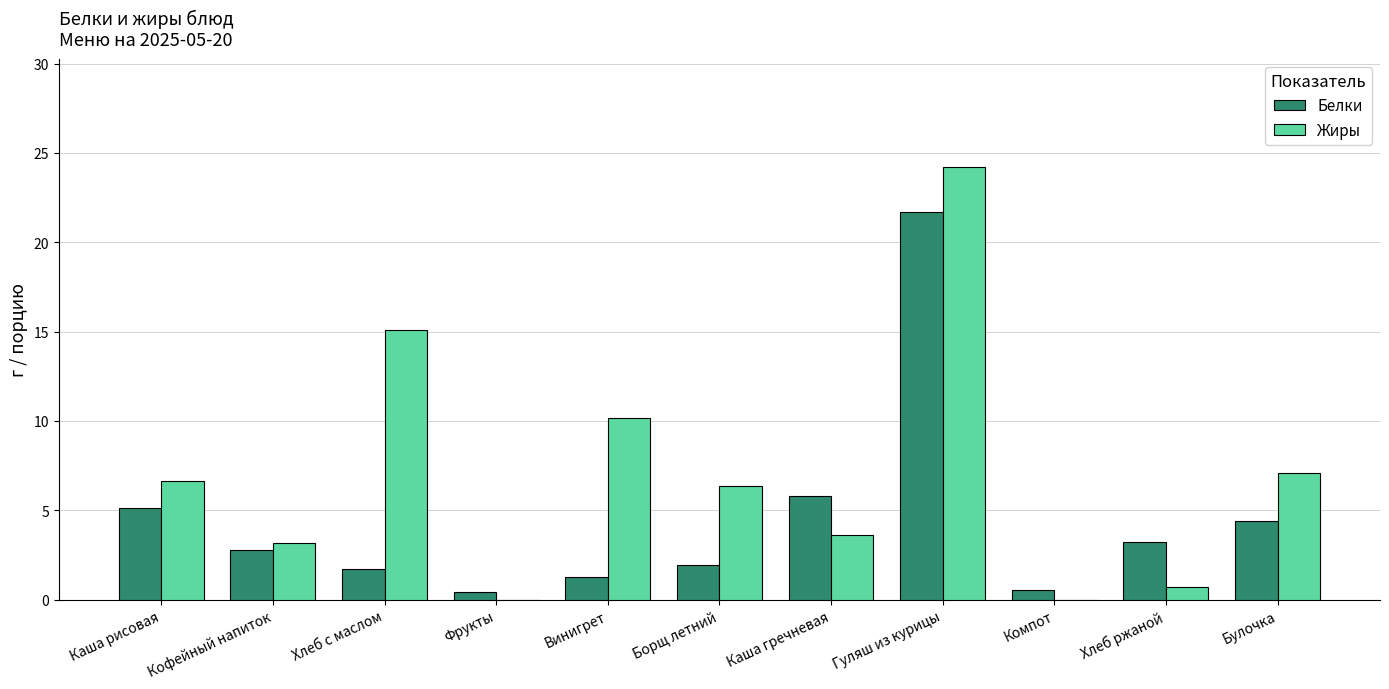

At which category is the sum across all series the highest?

Гуляш из курицы